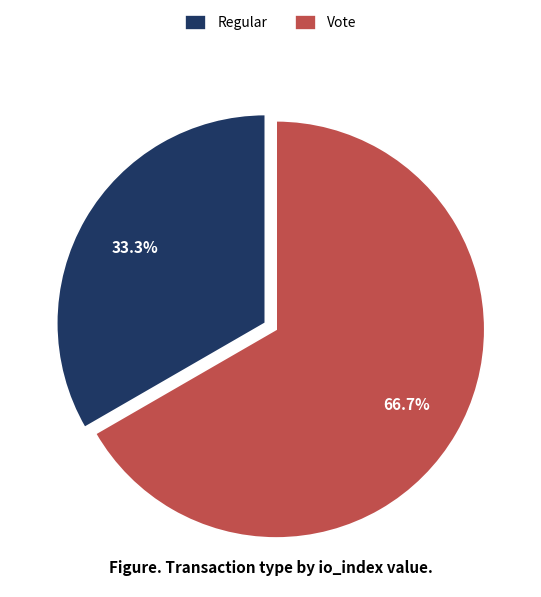

Rank the categories by value from highest to lowest.

Vote, Regular